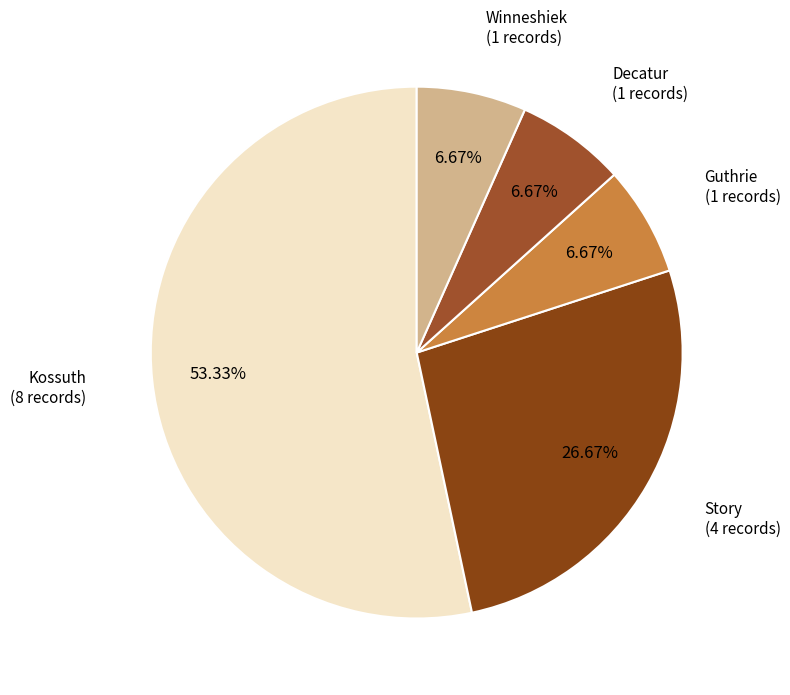

Is it true that Guthrie is 7% of the pie?

True